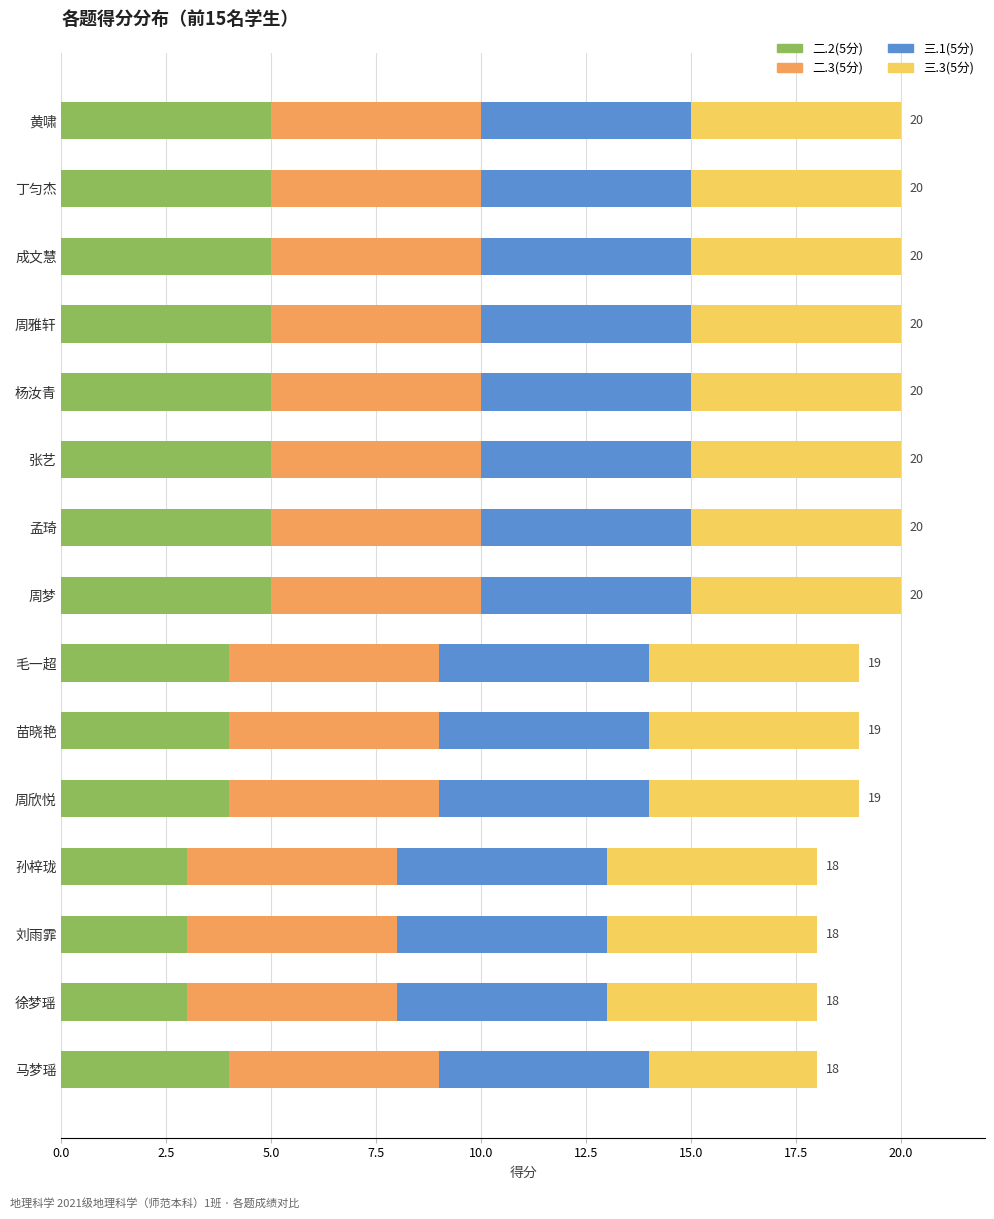

The value of 二.2(5分) at 马梦瑶 is 4. True or false?

True